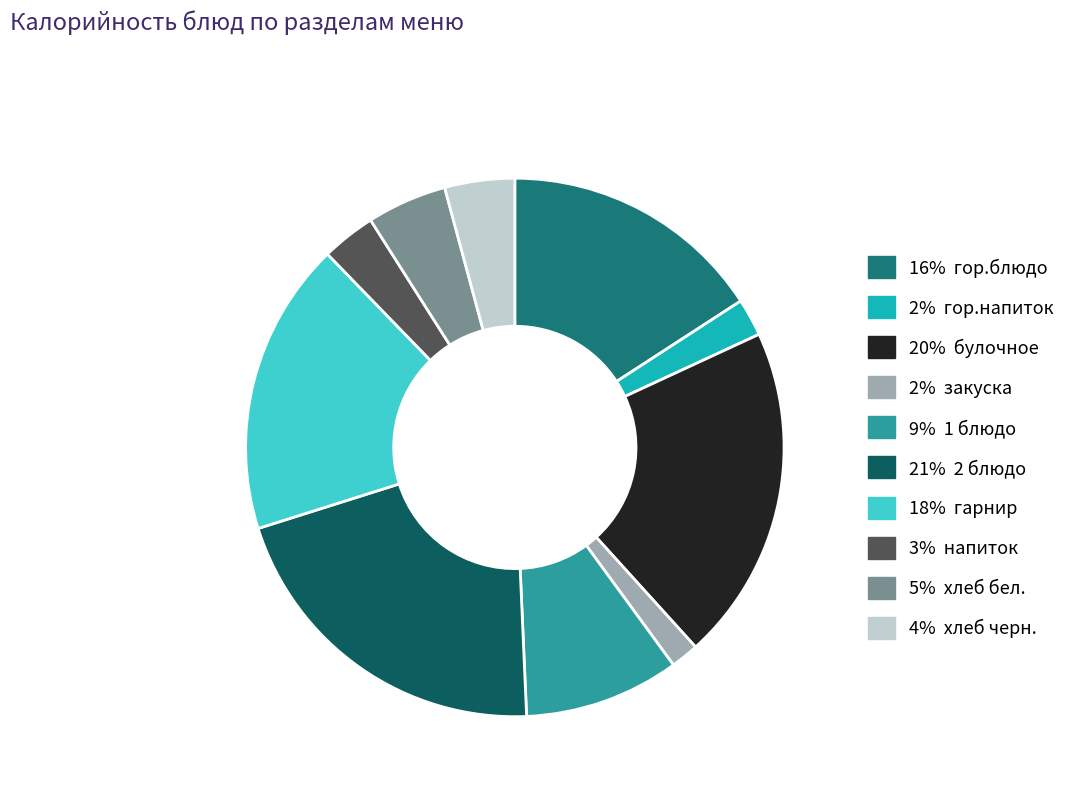

Is there a majority slice in this chart?

No